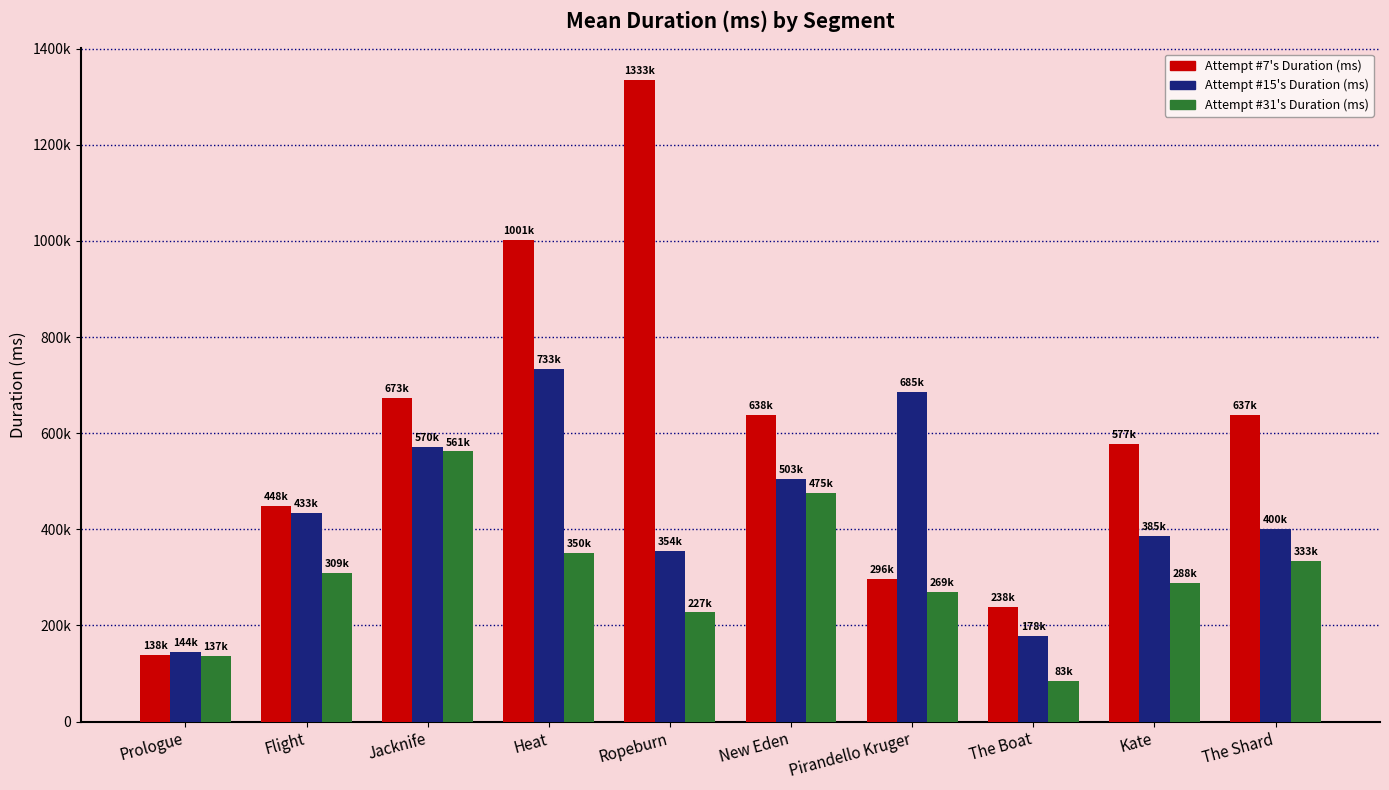

Does the chart contain any negative values?

No